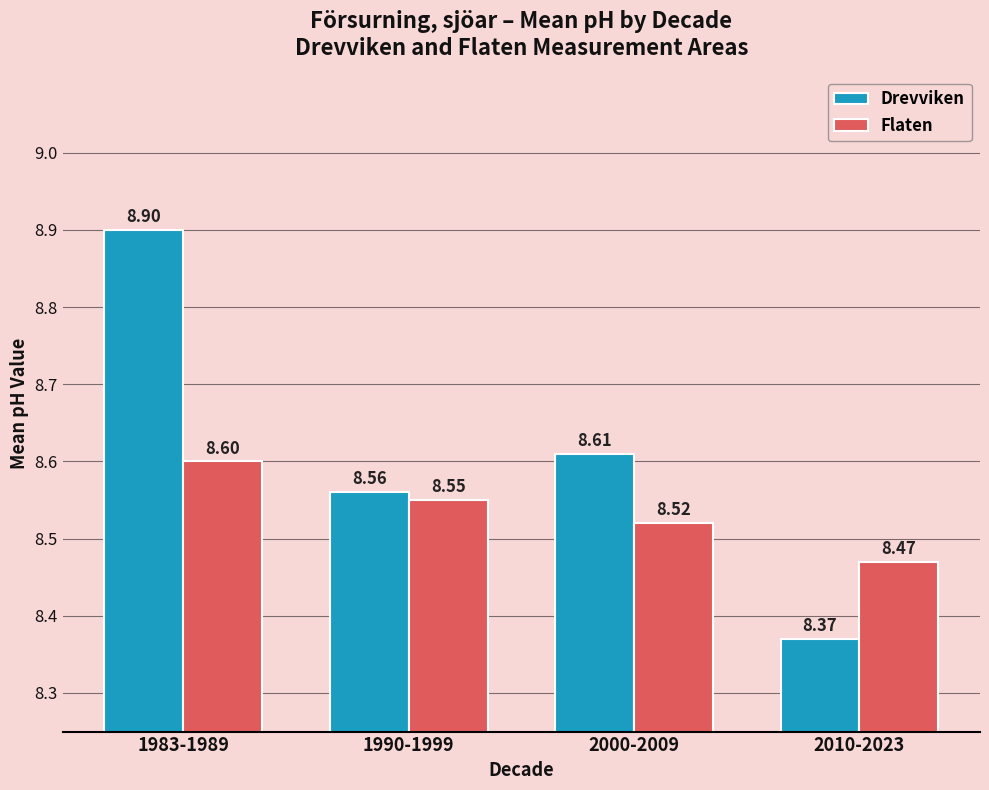

What is the label of the 3rd bar from the right?

1990-1999